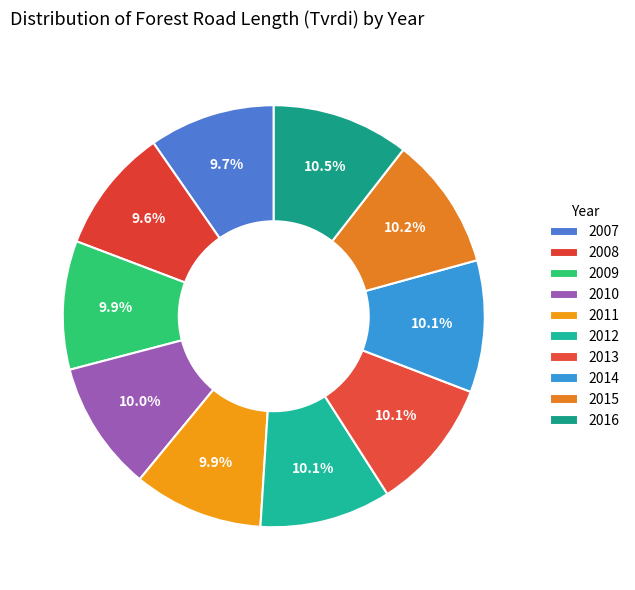

Does 2008 account for over 50% of the chart?

No